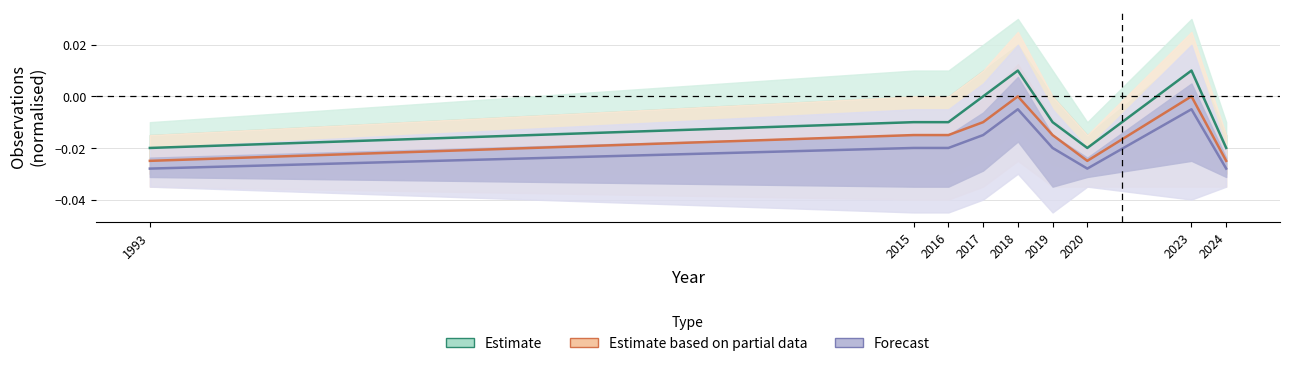

At which category is the sum across all series the highest?

2018